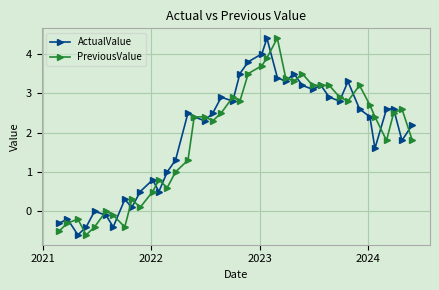

What is the average value of the ActualValue series?

2.0